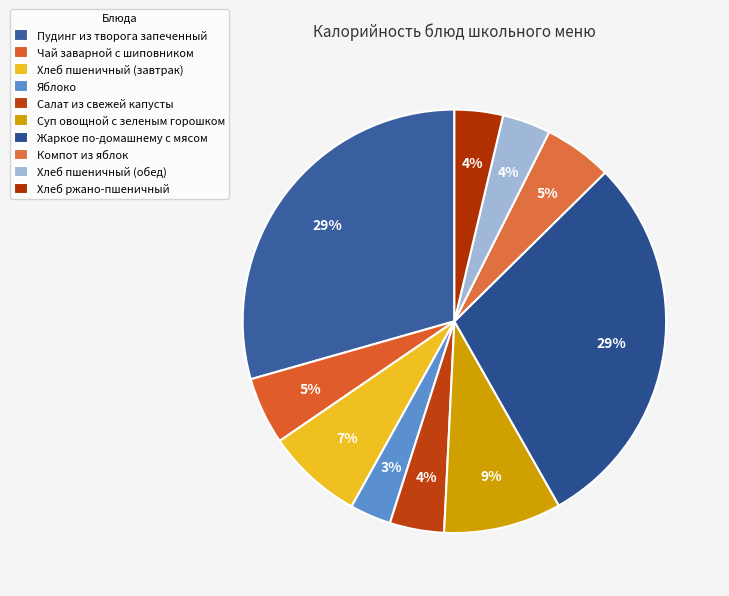

Is the sum of Яблоко and Суп овощной с зеленым горошком greater than half?

No